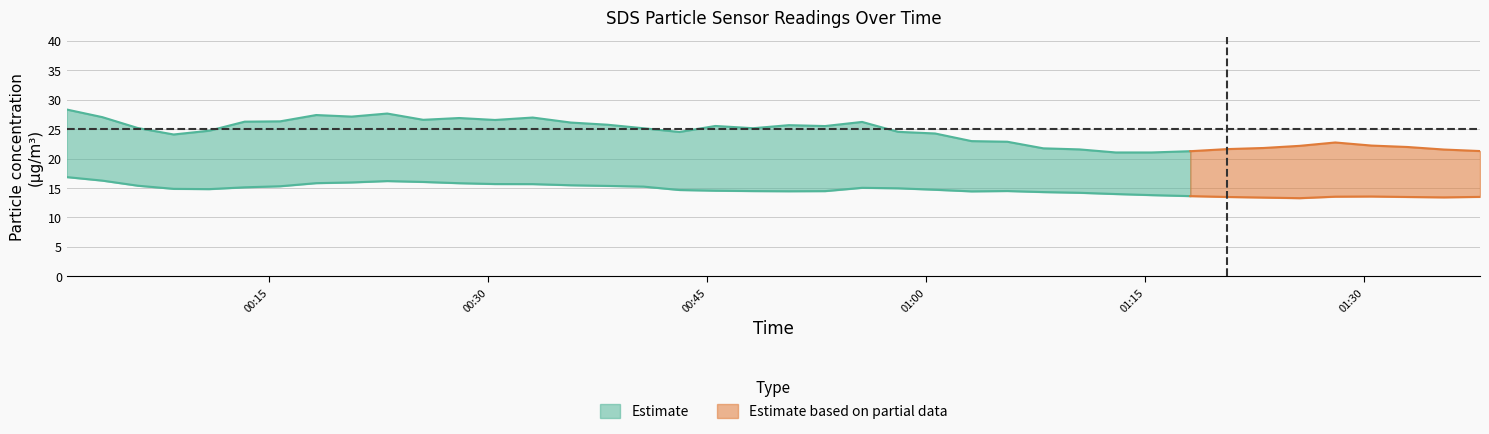

What is the label of the 6th point from the right?

2021/12/22 01:25:35